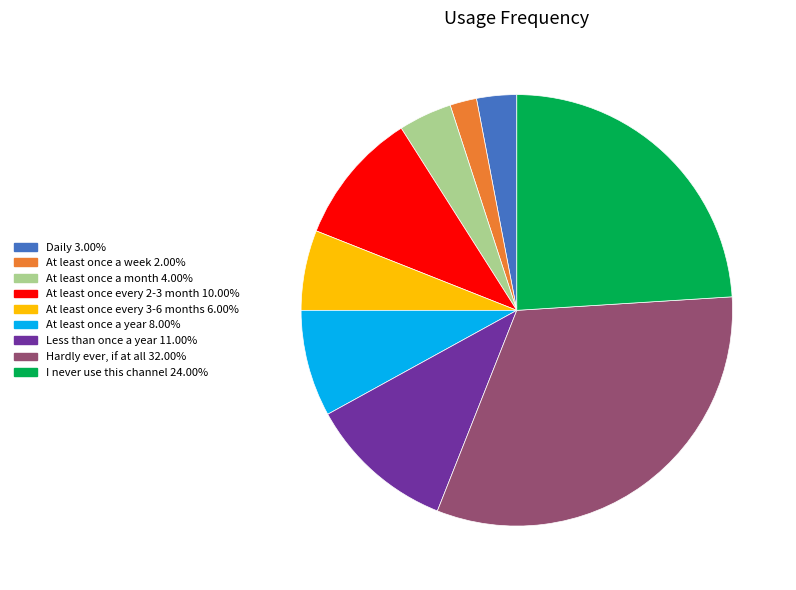

Is there a majority slice in this chart?

No